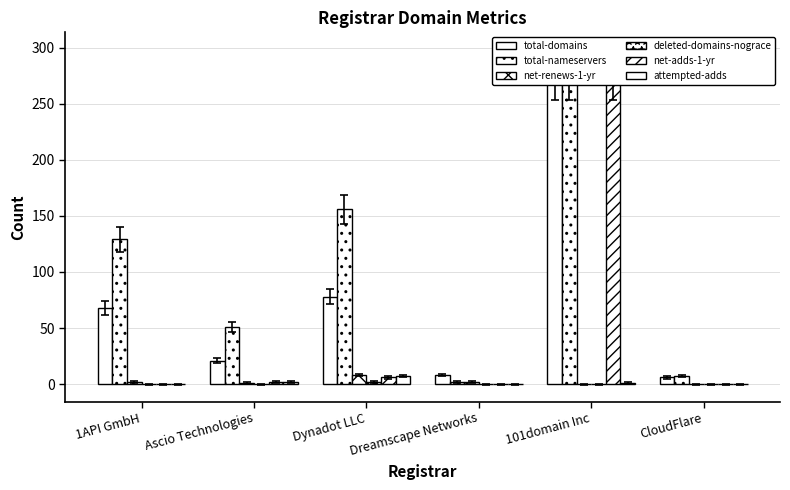

What is the greatest value displayed?

276